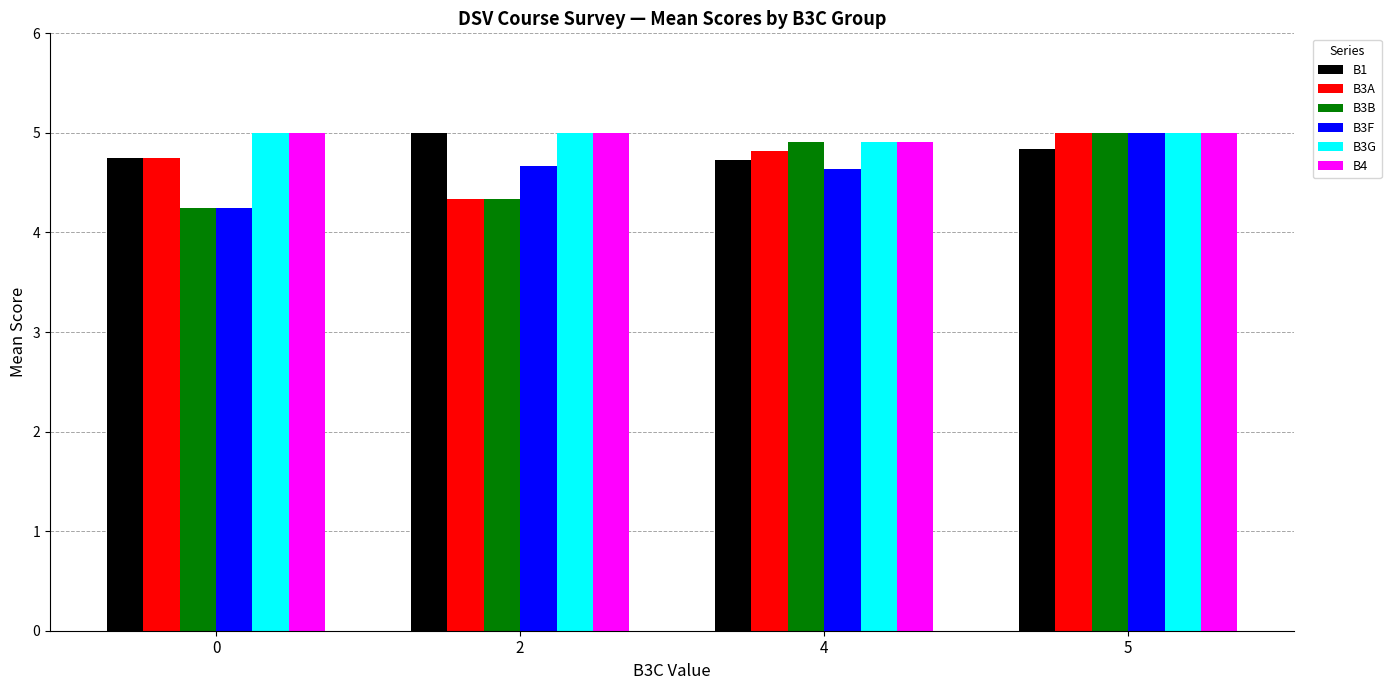

The value of B3G at 2 is 5.0. True or false?

True